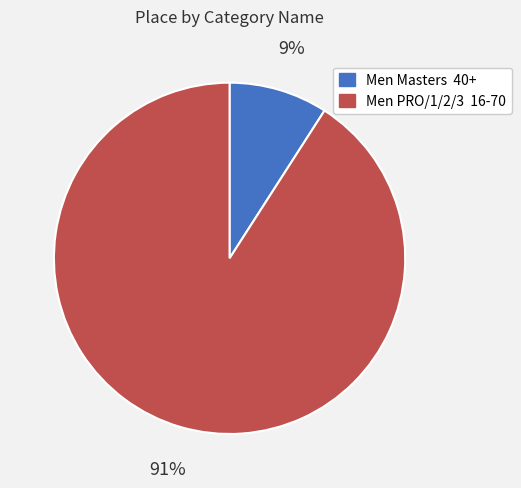

Which slice represents more than half of the pie?

Men PRO/1/2/3 16-70